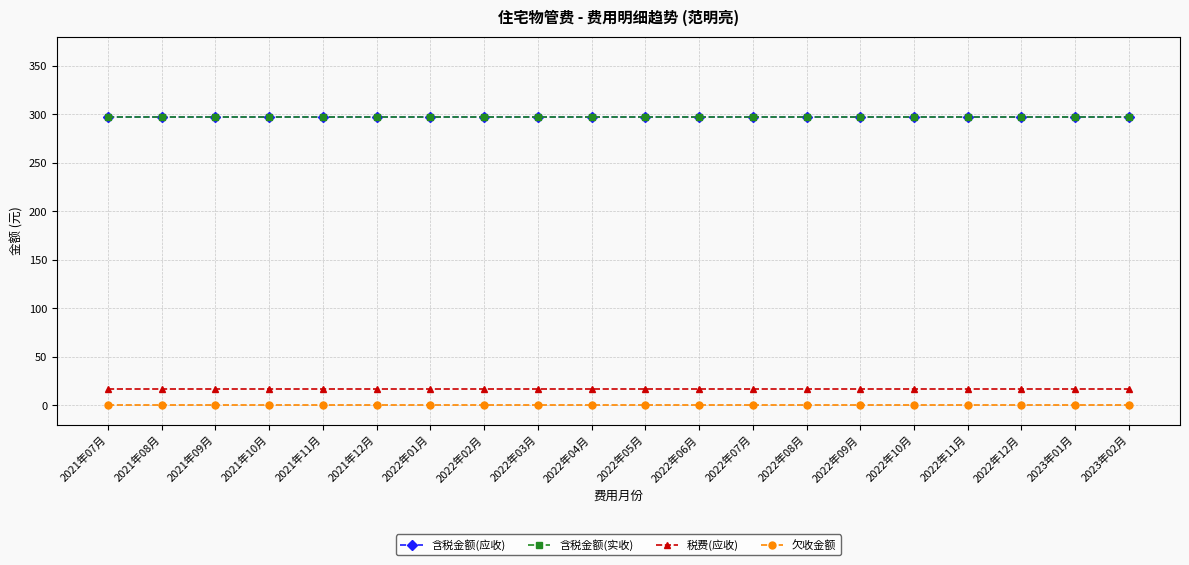

Does the chart have visible grid lines?

Yes